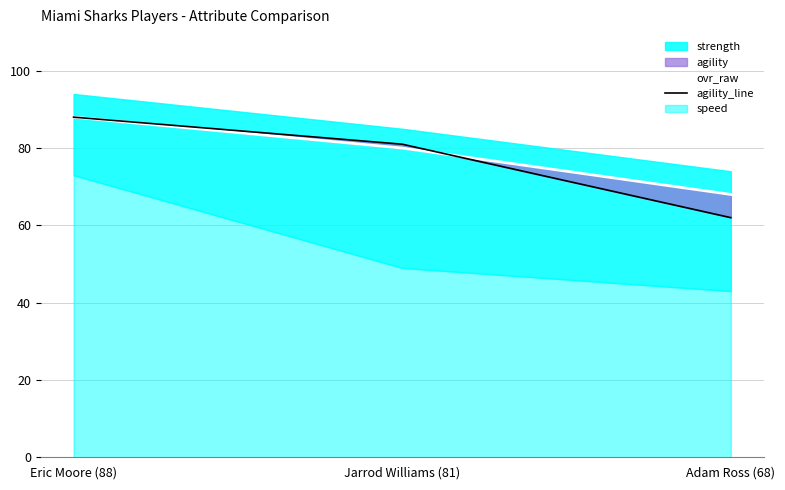

Which label corresponds to the largest value in the chart?

Eric Moore (88)